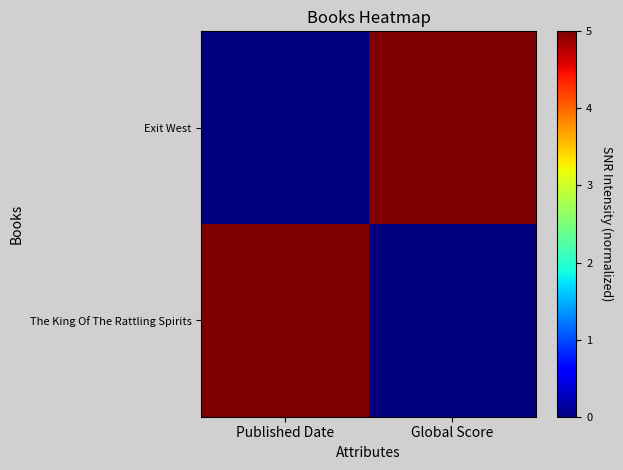

Reading left to right, what are all the values shown in this chart?

Exit West: Published Date=0	Global Score=5
The King Of The Rattling Spirits: Published Date=5	Global Score=0